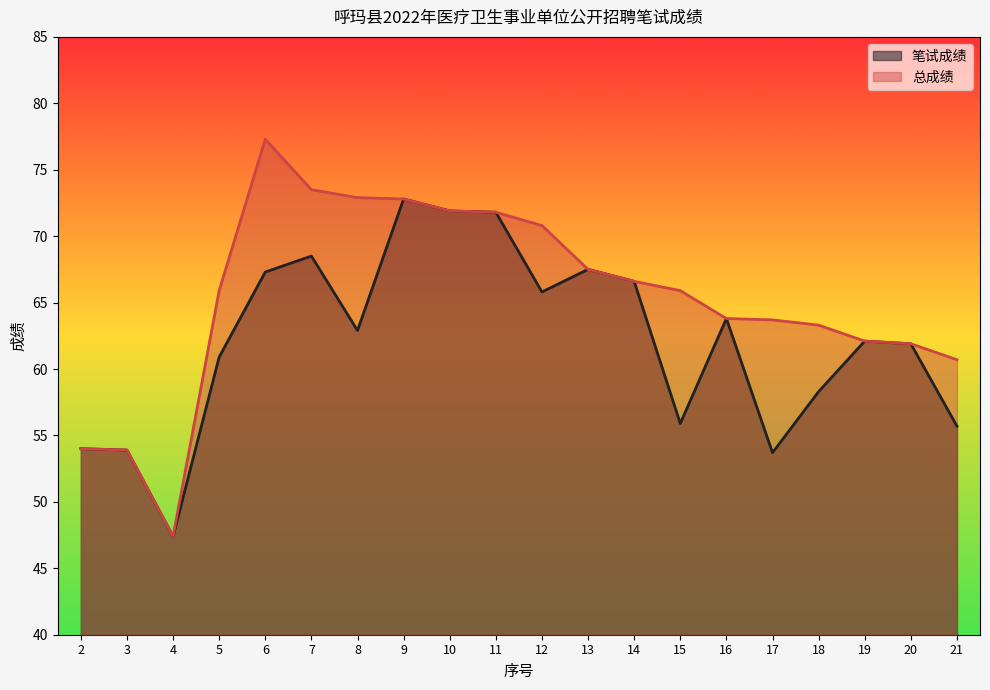

What is the total value across all series at 2?

108.0